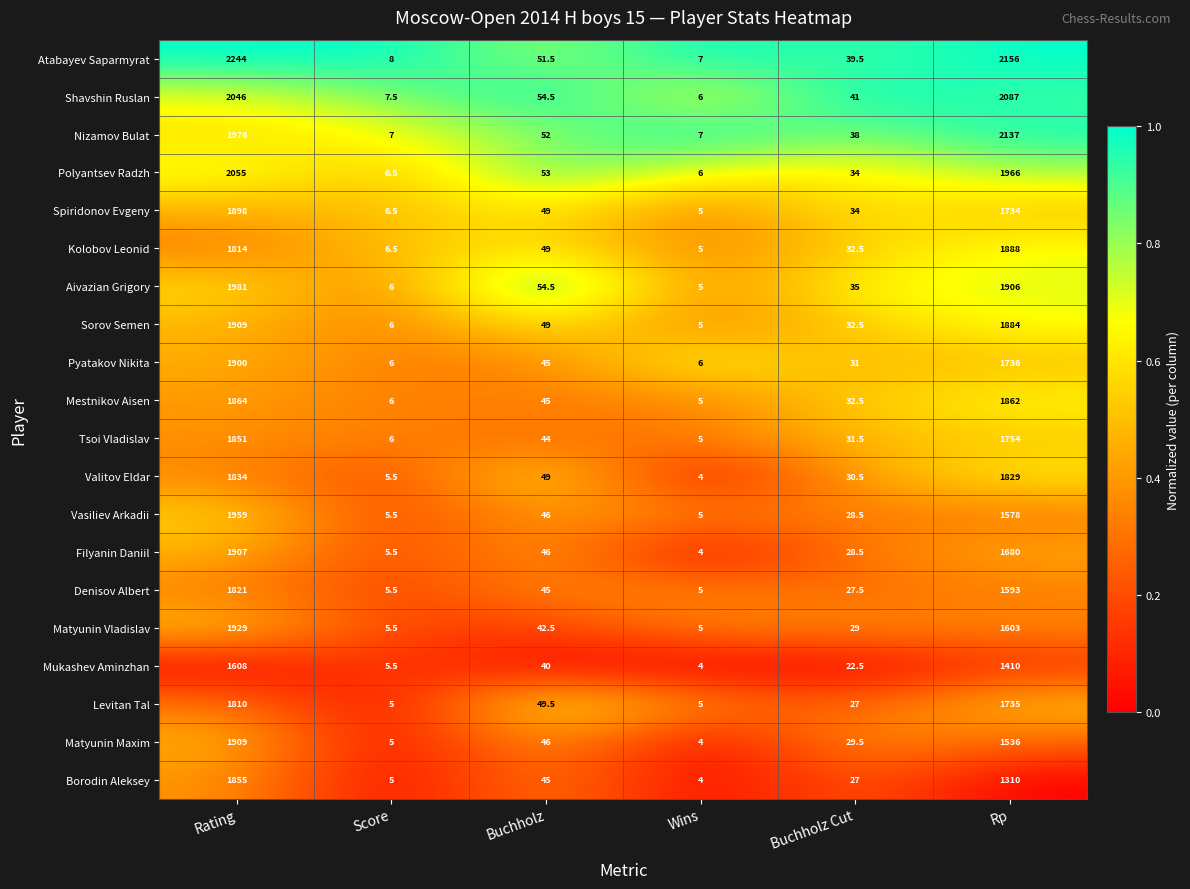

The Borodin Aleksey series shows 3.1 at Score. True or false?

False